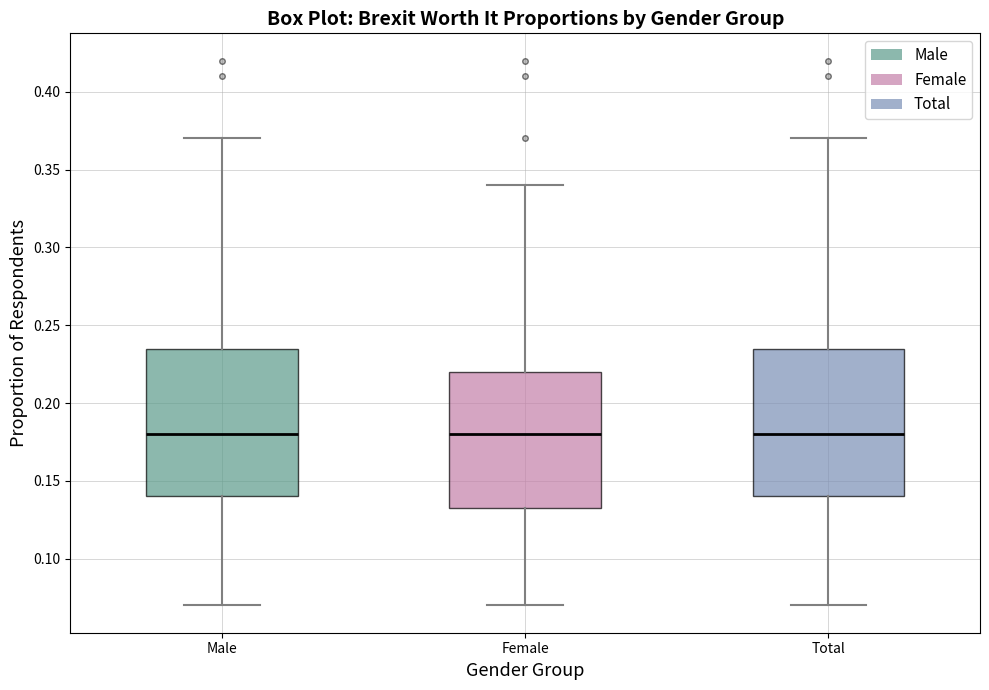

Reading left to right, read every box against the y-axis: the position of its median line, the range the box covers, and the ends of its whiskers. The values are not printed on the chart, so give them approximately, as read against the axis.

Male: median 0.180, box 0.140 to 0.235, whiskers 0.070 to 0.370
Female: median 0.180, box 0.135 to 0.220, whiskers 0.070 to 0.340
Total: median 0.180, box 0.140 to 0.235, whiskers 0.070 to 0.370